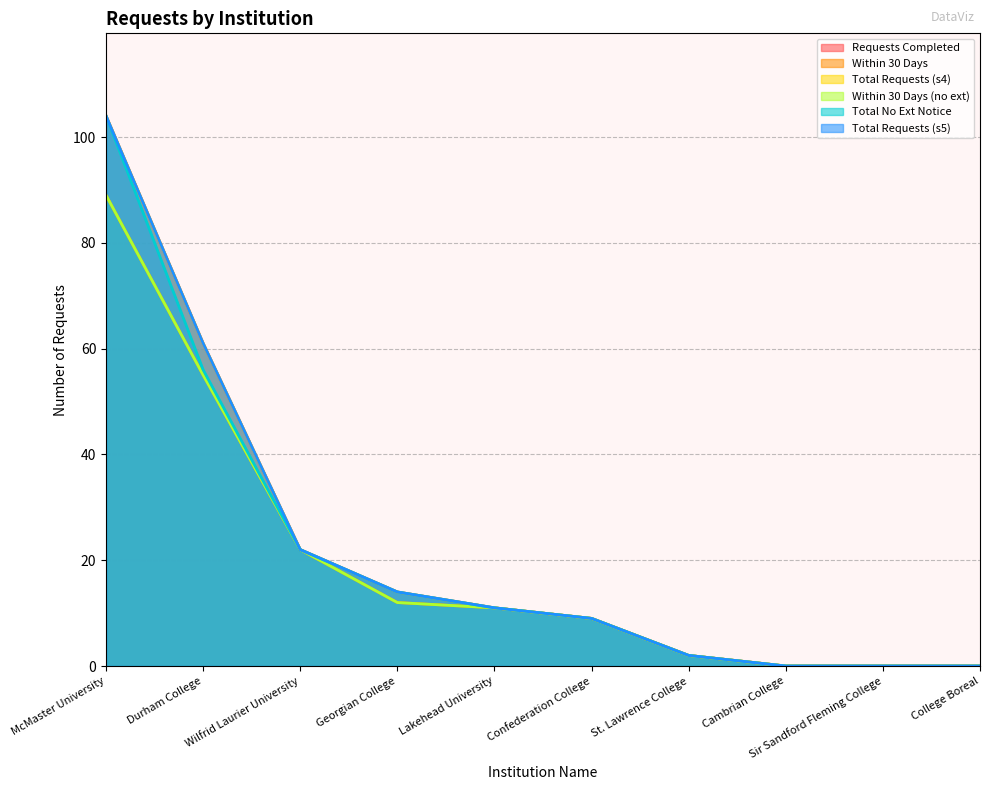

How many data points in sec_4_1_within_30_days are less than 11?

5